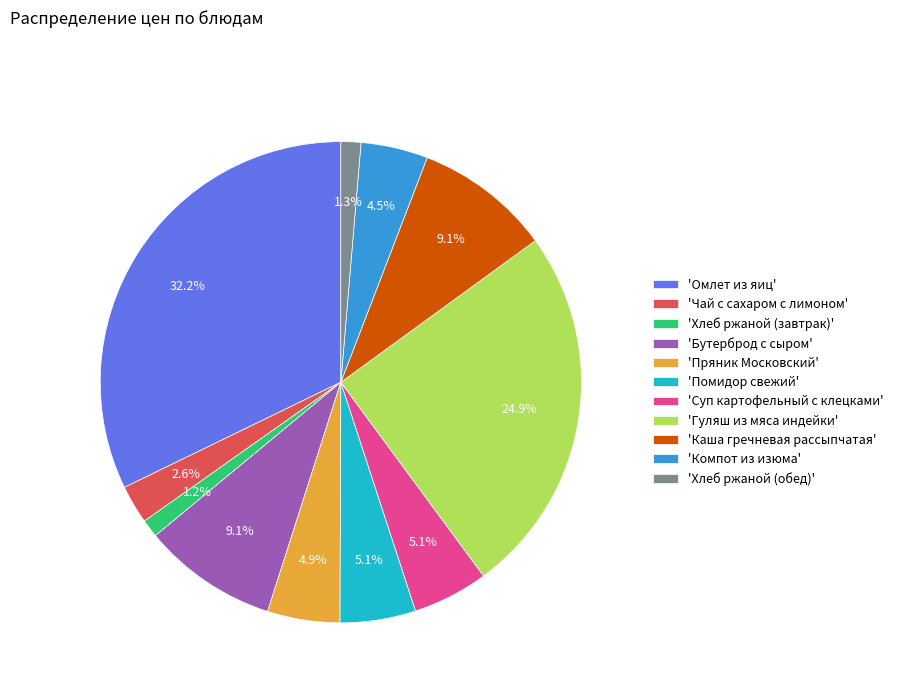

Approximately how many times larger is the value at 'Суп картофельный с клецками' compared to 'Хлеб ржаной (завтрак)'?

4.2